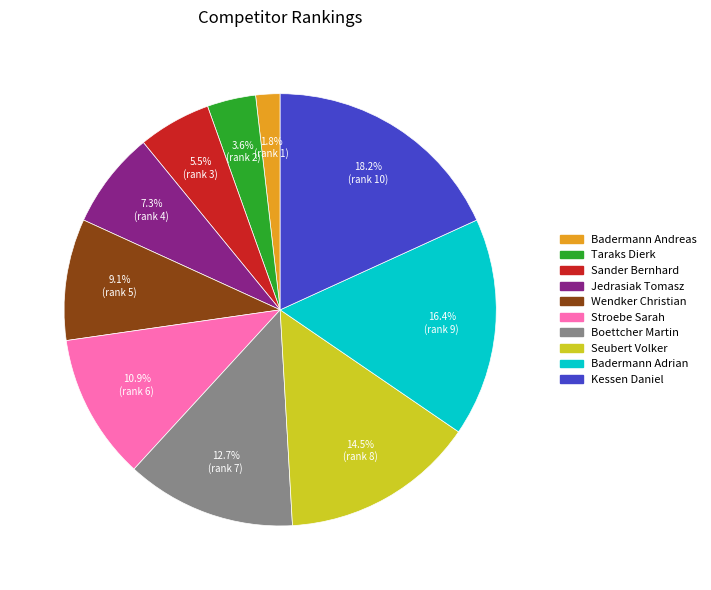

Do Taraks Dierk and Kessen Daniel together represent more than half of the pie?

No